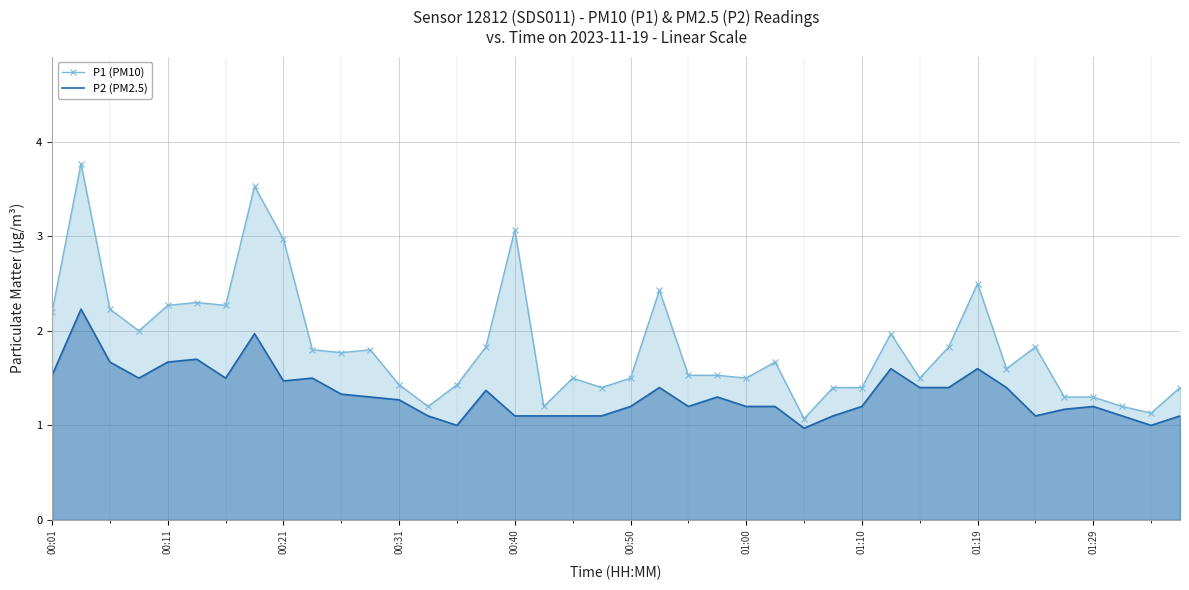

True or false: P2 (PM2.5) and P1 (PM10) cross at least once.

False